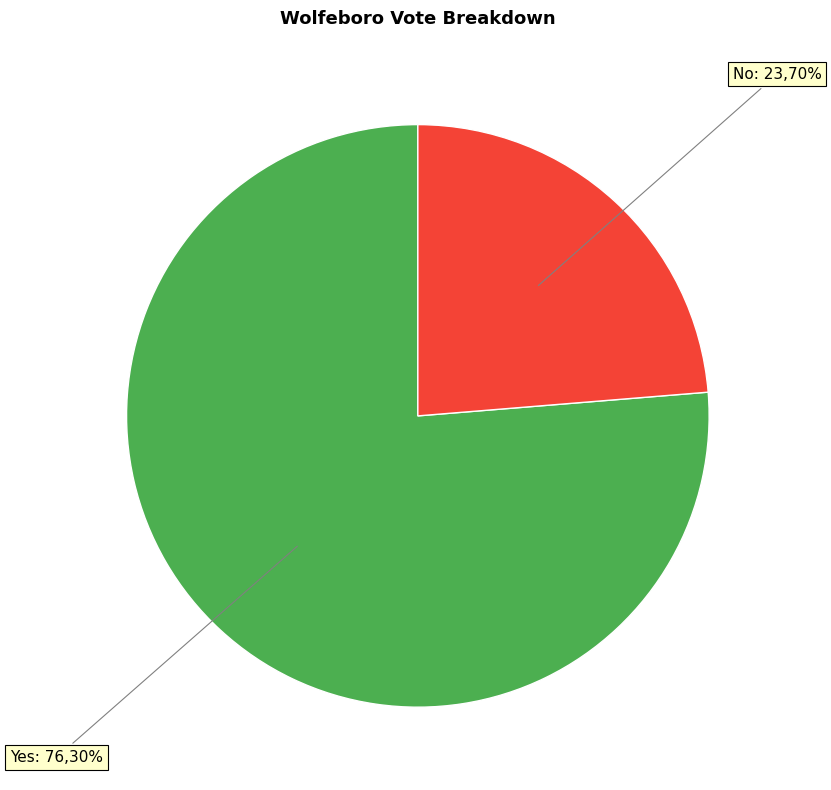

The Yes slice represents 76% of the pie. True or false?

True